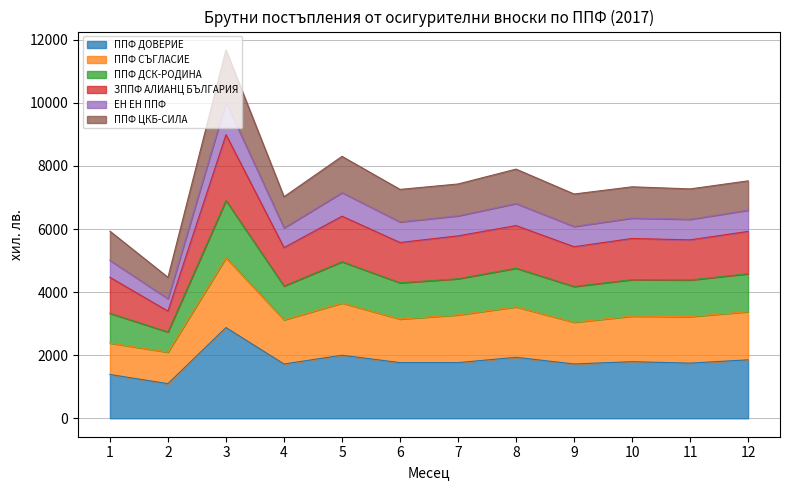

What is the highest value of the ППФ ДОВЕРИЕ series?

2877